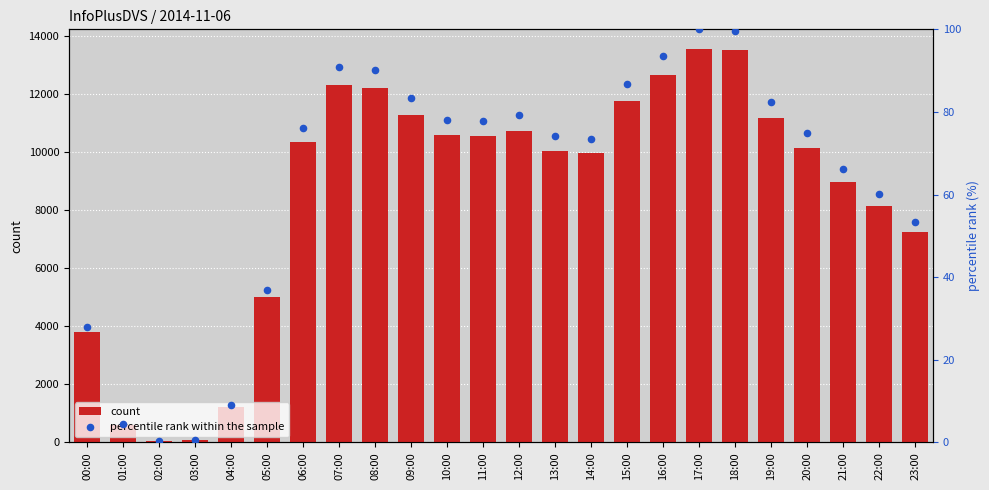

At how many categories does at least one series exceed 7608?

17